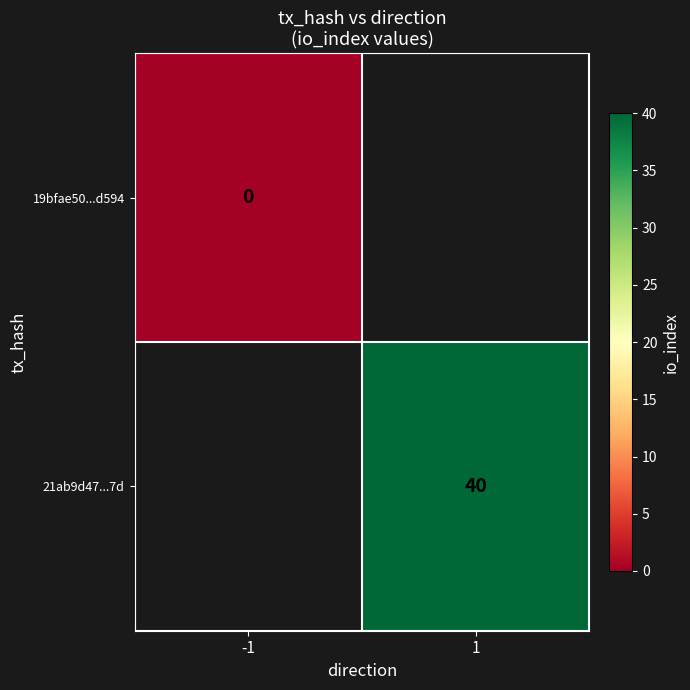

Between -1 and 1, which is larger?

1